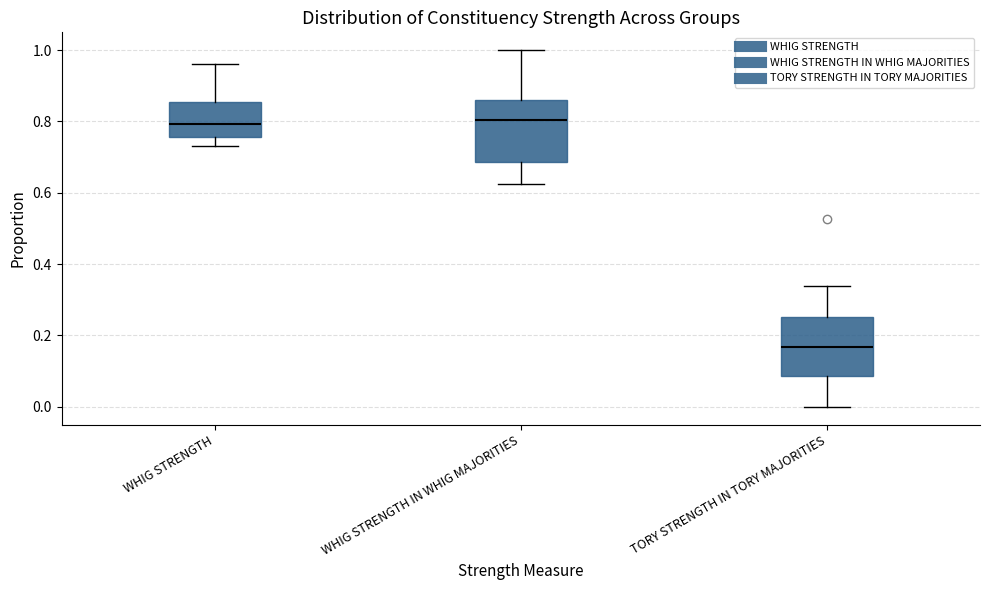

Where does the lower whisker of the box for WHIG STRENGTH IN WHIG MAJORITIES end on the y-axis? The values are not printed on the chart, so give them approximately, as read against the axis.

0.62